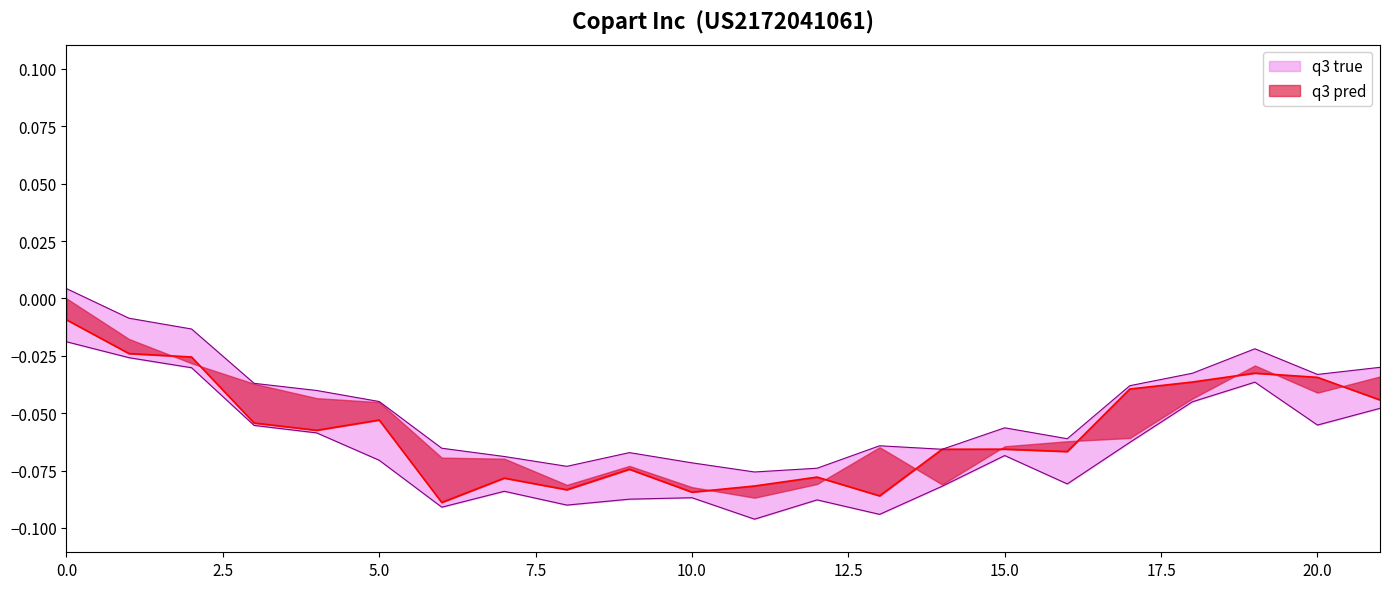

What is the difference between the maximum and minimum values in the q3 pred series?

0.1